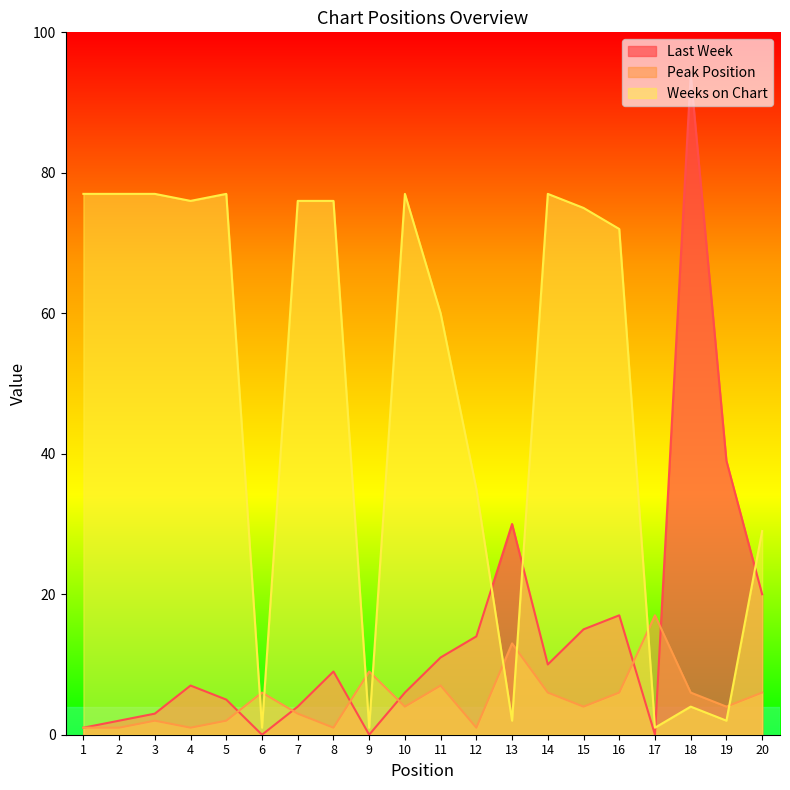

What are all the series names shown in the legend?

Last Week, Peak Position, Weeks on Chart